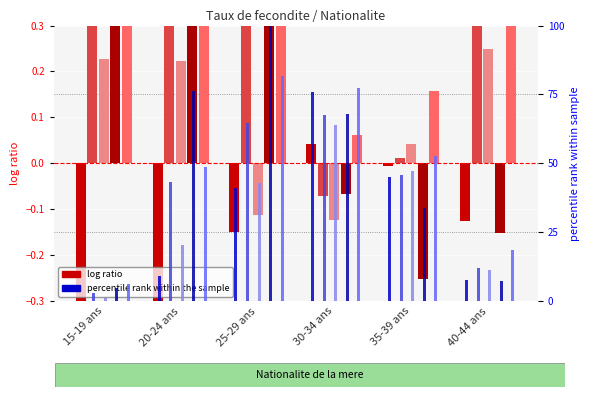

At which category does the chart reach its minimum across all series?

15-19 ans